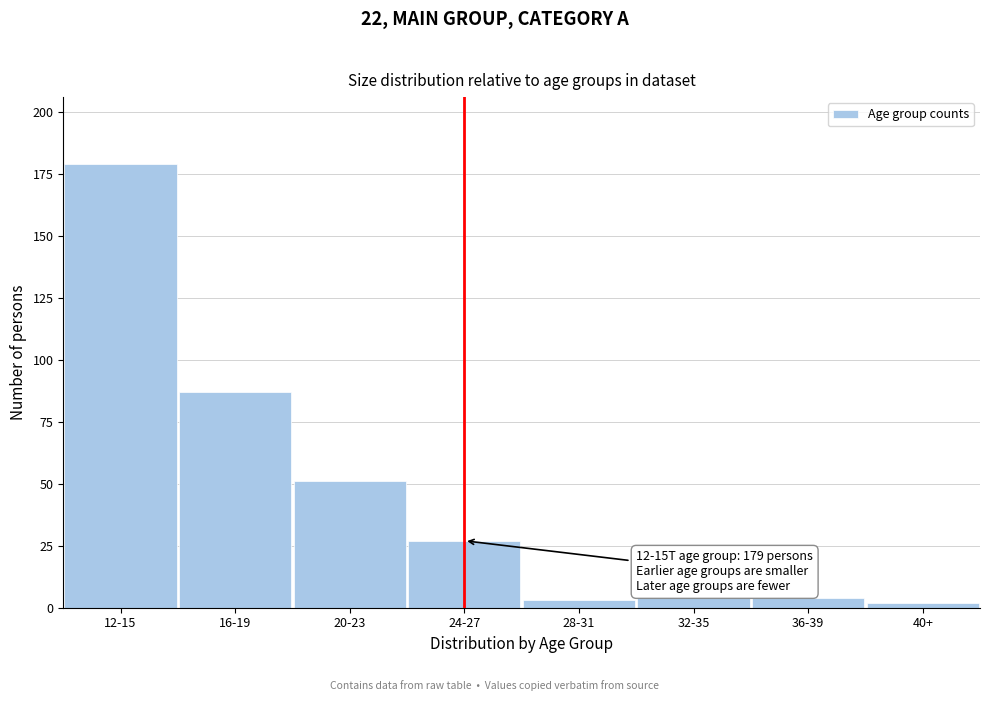

Reading left to right, extract all data points from this chart.

12-15=179	16-19=87	20-23=51	24-27=27	28-31=3	32-35=4	36-39=4	40+=2